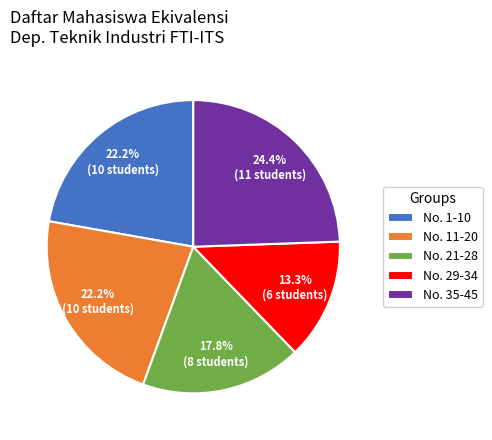

What portion of the pie excludes No. 21-28?

82.2%